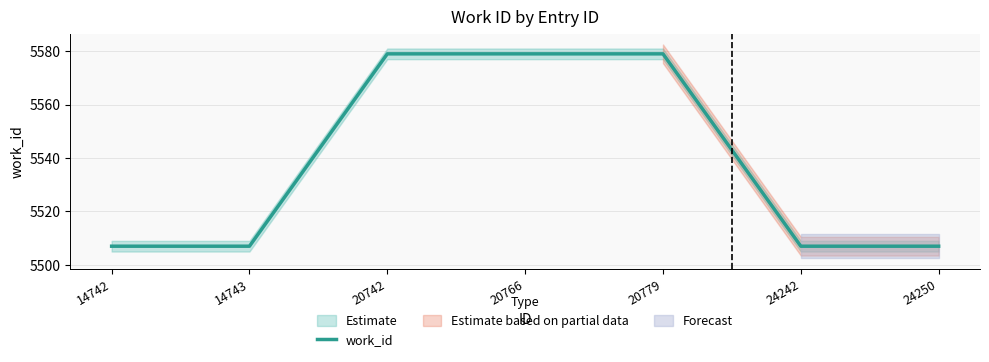

At which category does the chart reach its peak across all series?

20742